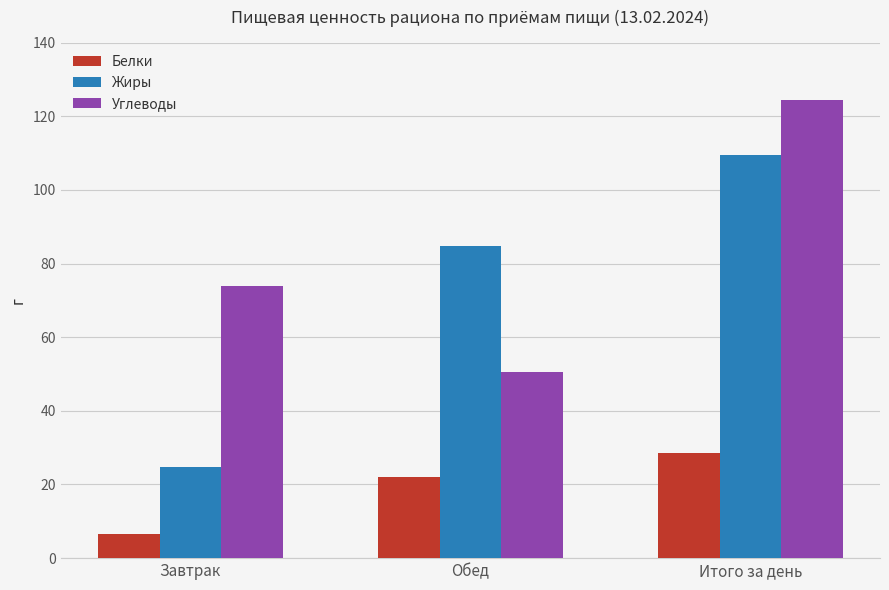

What is the sum of all Углеводы values?

248.6